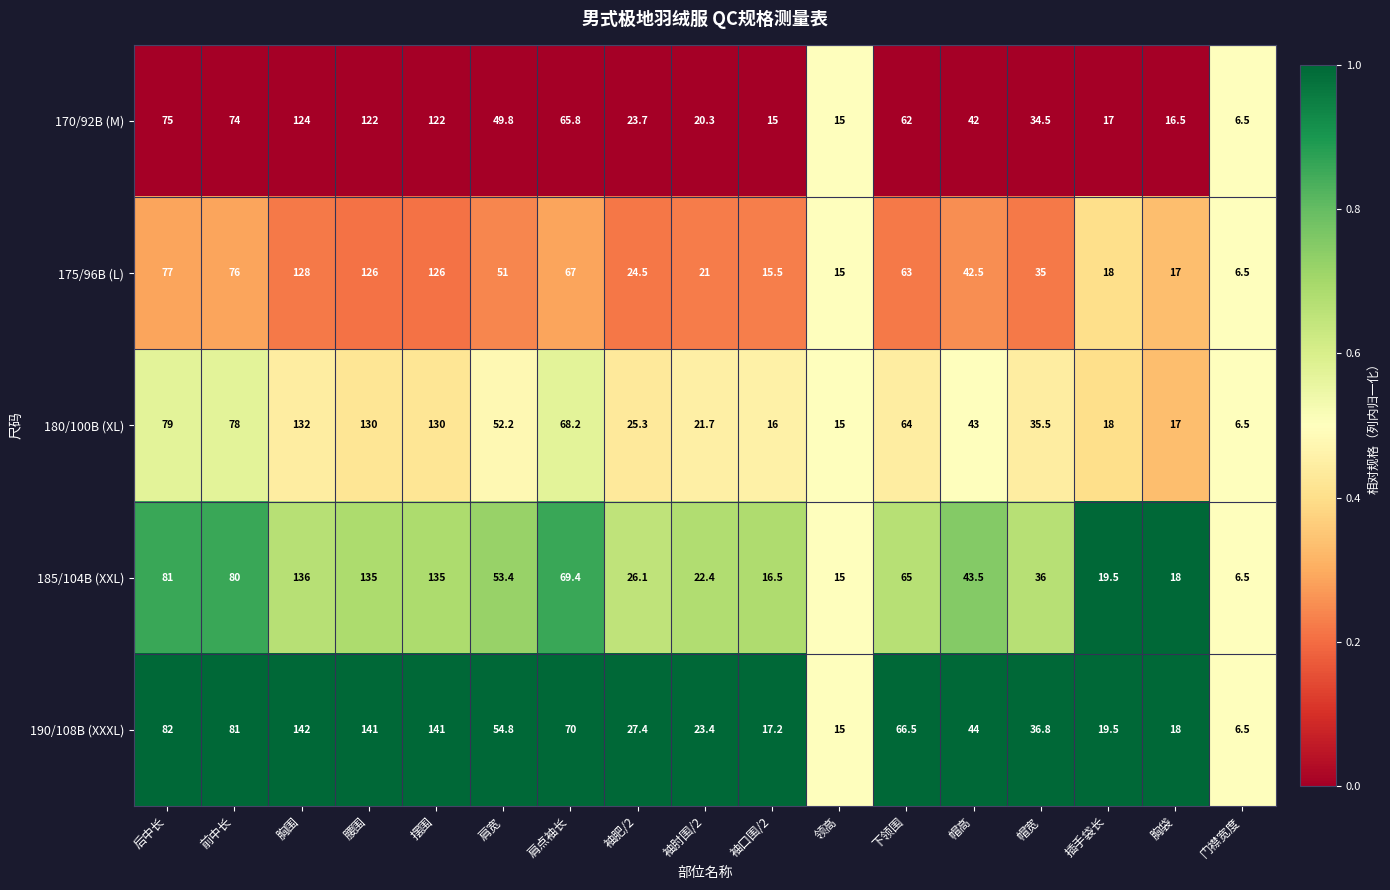

At which category is the sum across all series the highest?

胸围